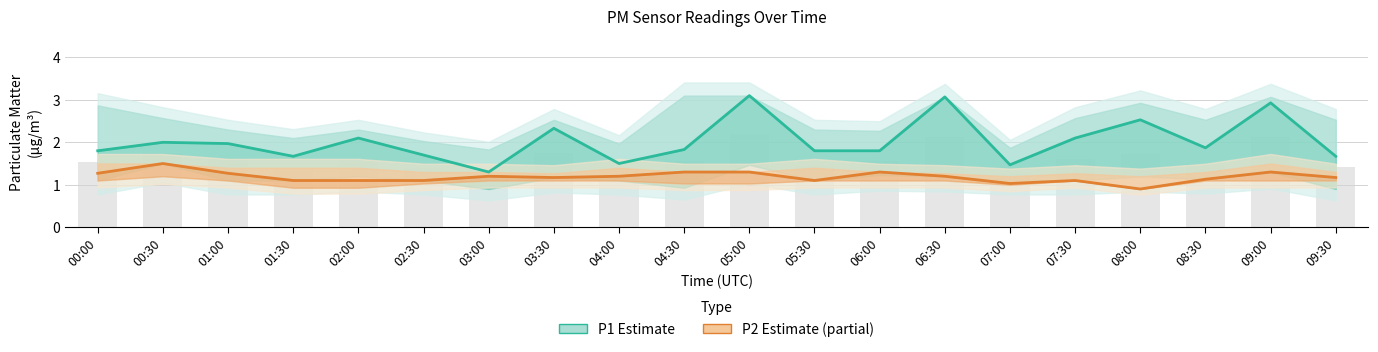

How many series are shown in this chart?

2